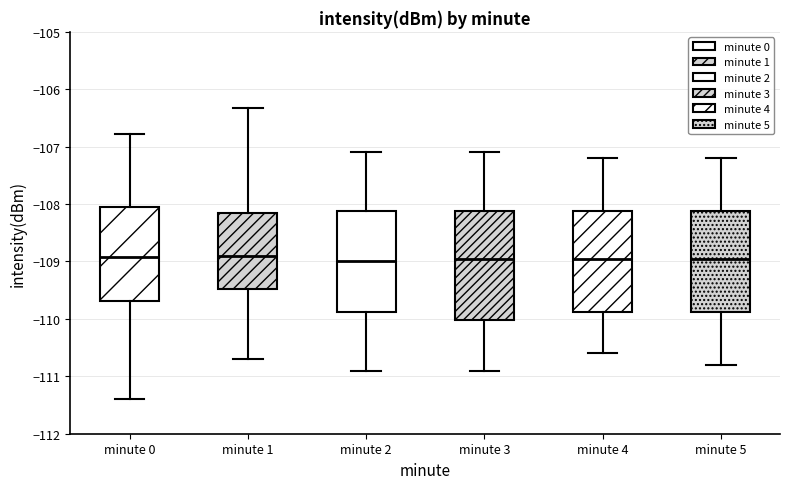

Reading left to right, read every box against the y-axis: the position of its median line, the range the box covers, and the ends of its whiskers. The values are not printed on the chart, so give them approximately, as read against the axis.

minute 0: median -108.9, box -109.7 to -108.0, whiskers -111.4 to -106.8
minute 1: median -108.9, box -109.5 to -108.1, whiskers -110.7 to -106.3
minute 2: median -109.0, box -109.9 to -108.1, whiskers -110.9 to -107.1
minute 3: median -108.9, box -110.0 to -108.1, whiskers -110.9 to -107.1
minute 4: median -108.9, box -109.9 to -108.1, whiskers -110.6 to -107.2
minute 5: median -108.9, box -109.9 to -108.1, whiskers -110.8 to -107.2